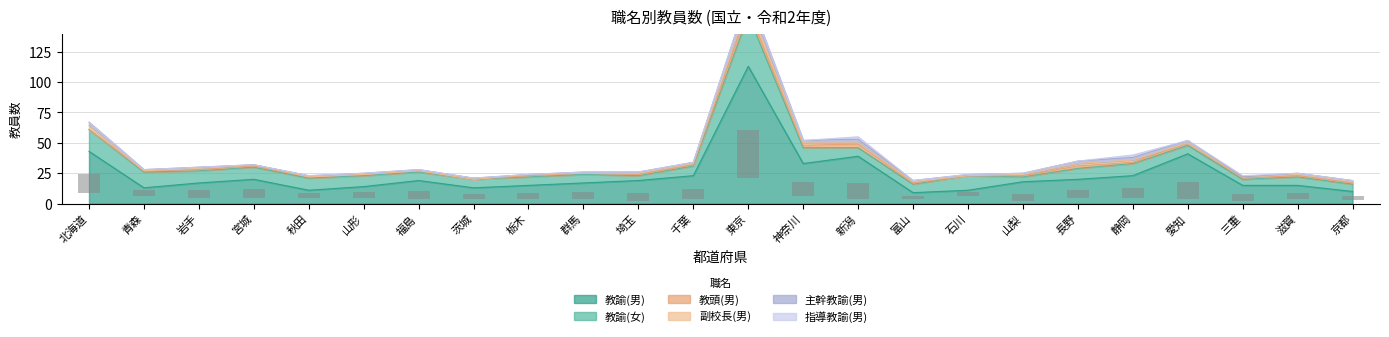

What is the label of the 23rd bar from the left?

滋賀